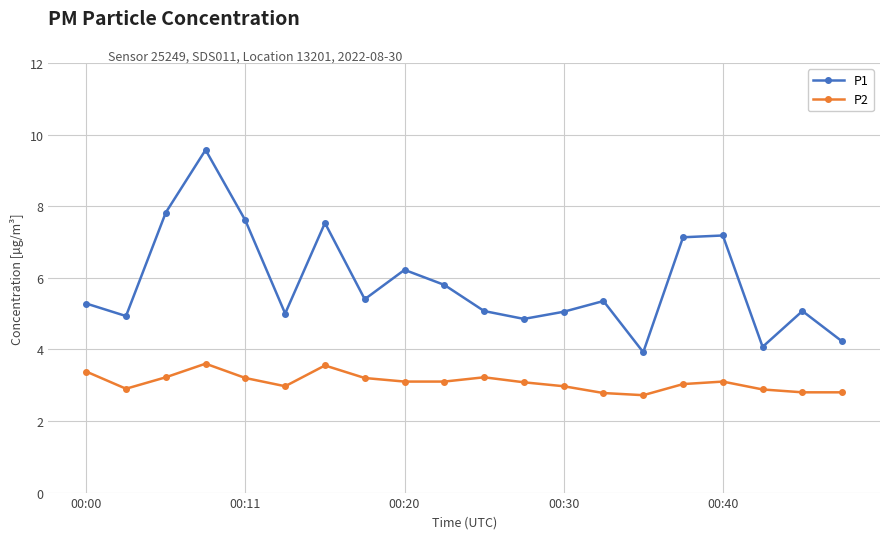

What are all the series names shown in the legend?

P1, P2